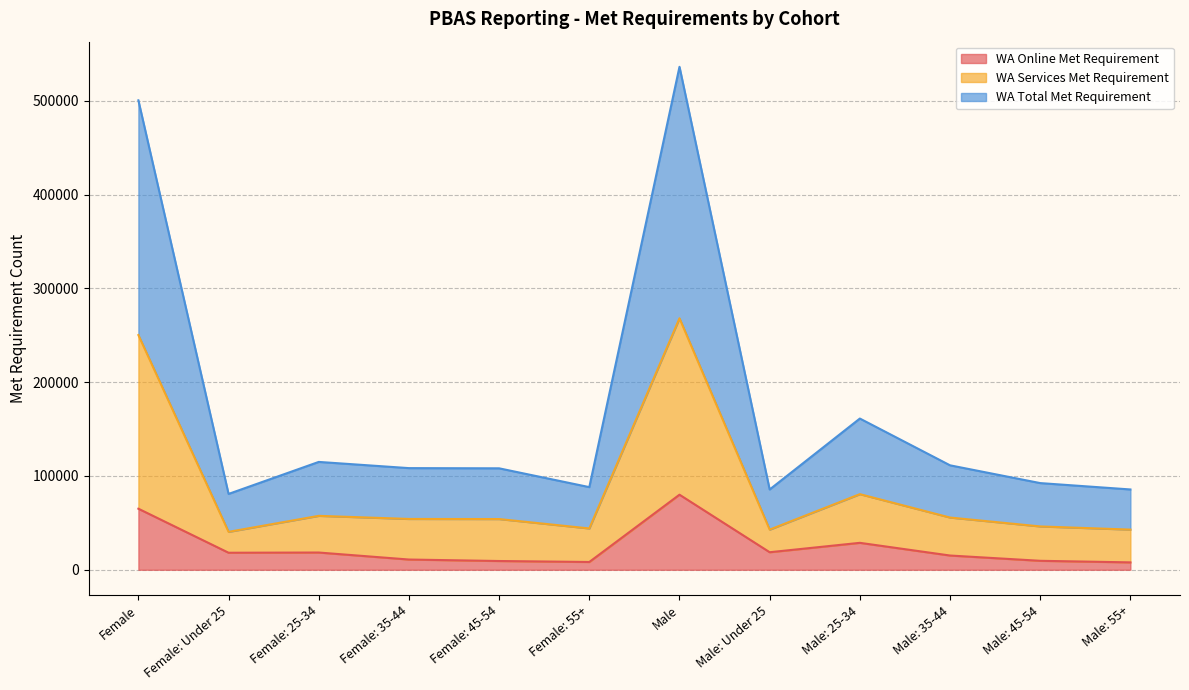

At which category is the sum across all series the highest?

Male